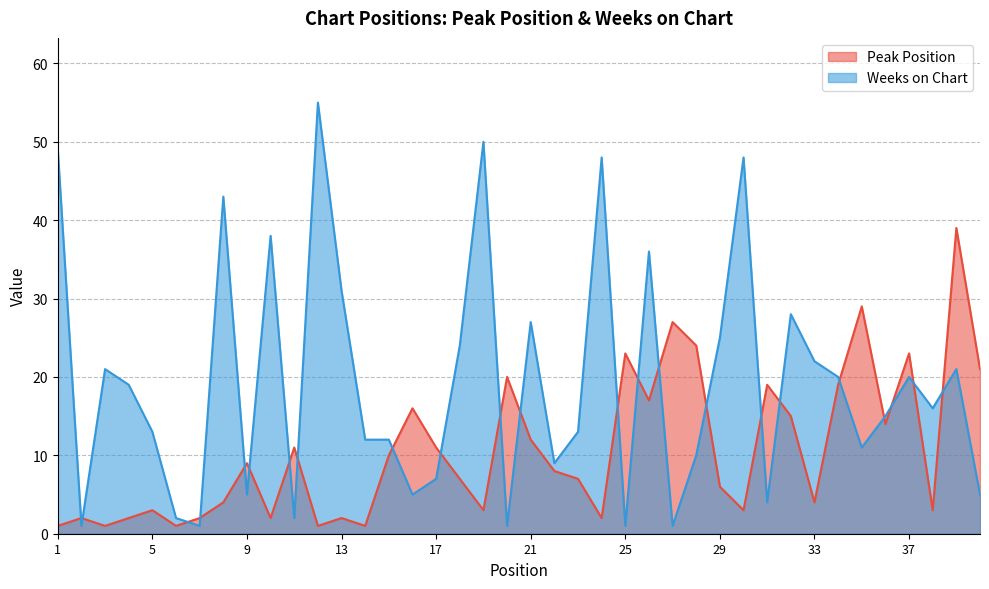

What is the average value of the Peak Position series?

11